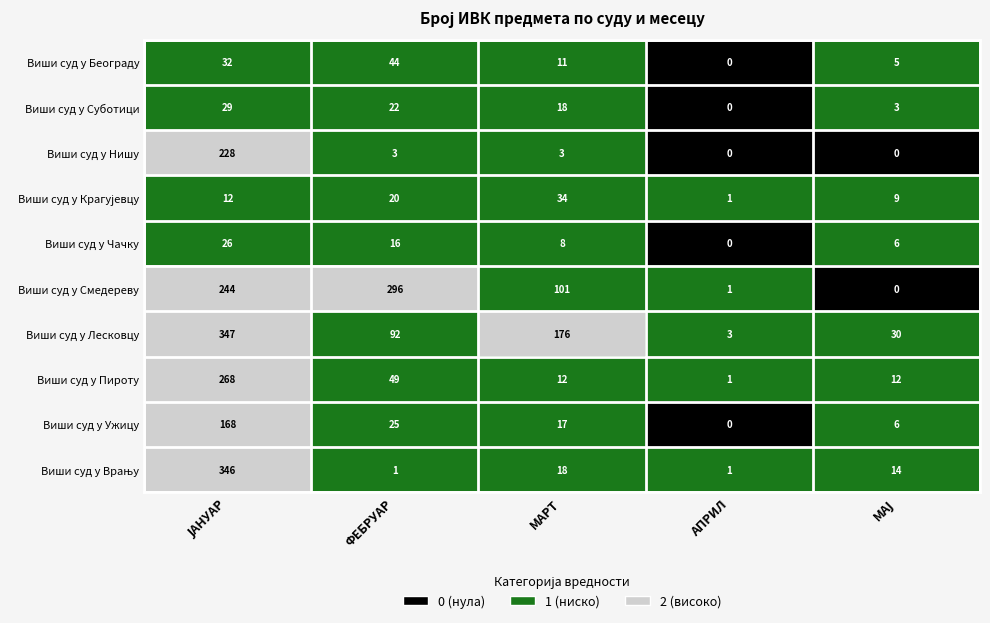

What is the difference between the maximum and minimum values in the Виши суд у Смедереву series?

296